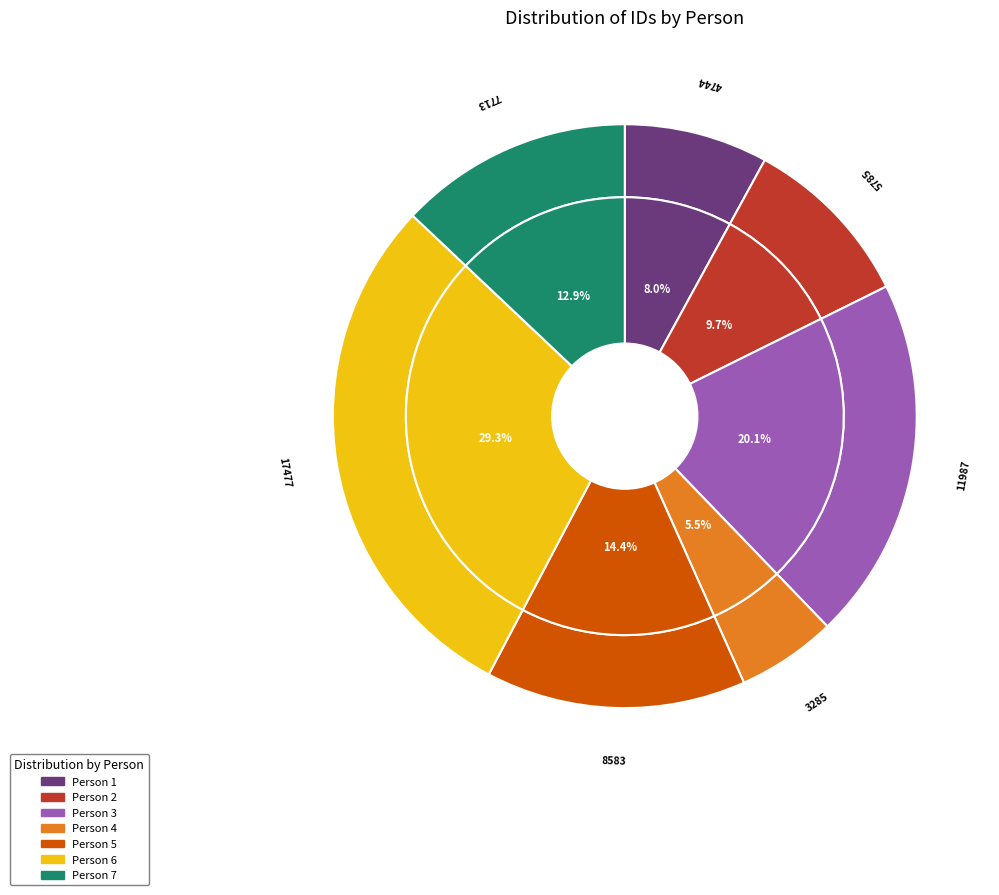

True or false: ნიკო (ნიკოლოზ) იაკობის ძე ნიკოლაძე accounts for 24% of the total.

False